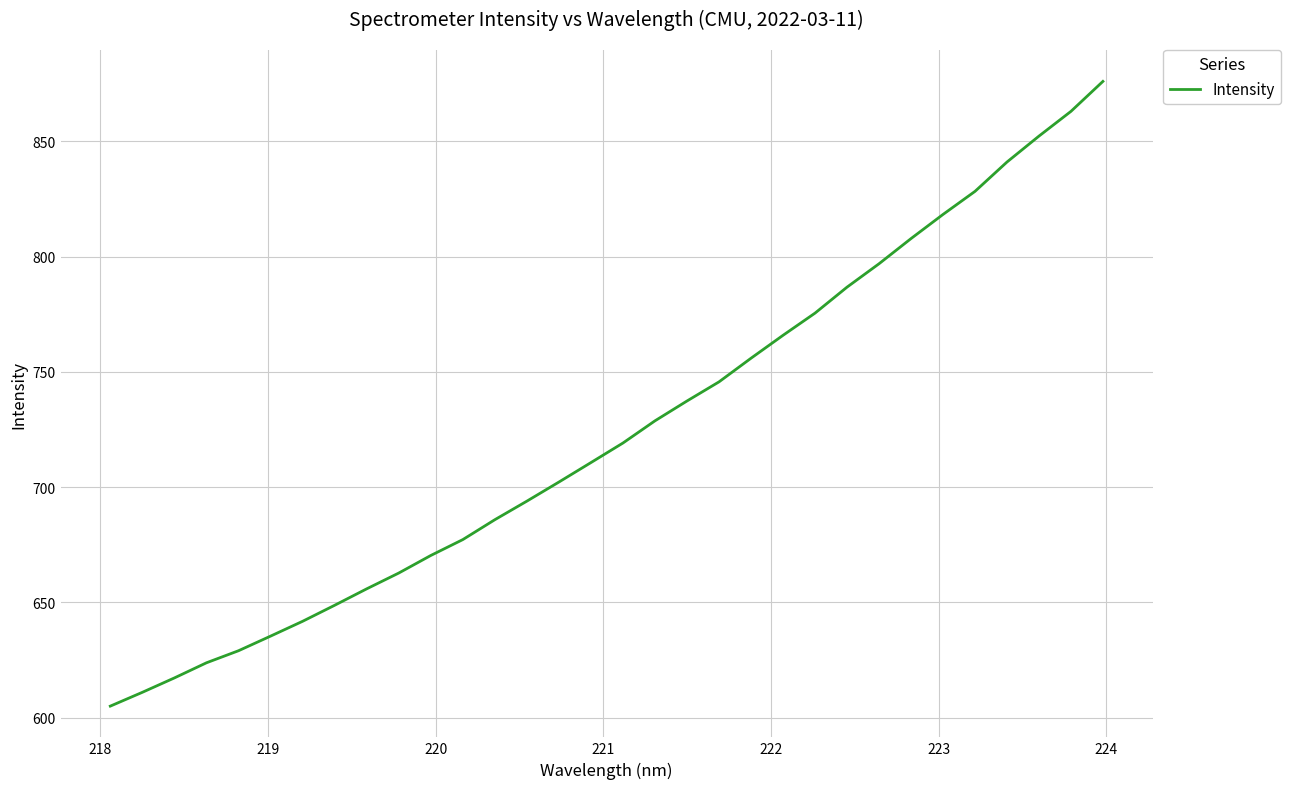

How many lines are shown in the chart?

1